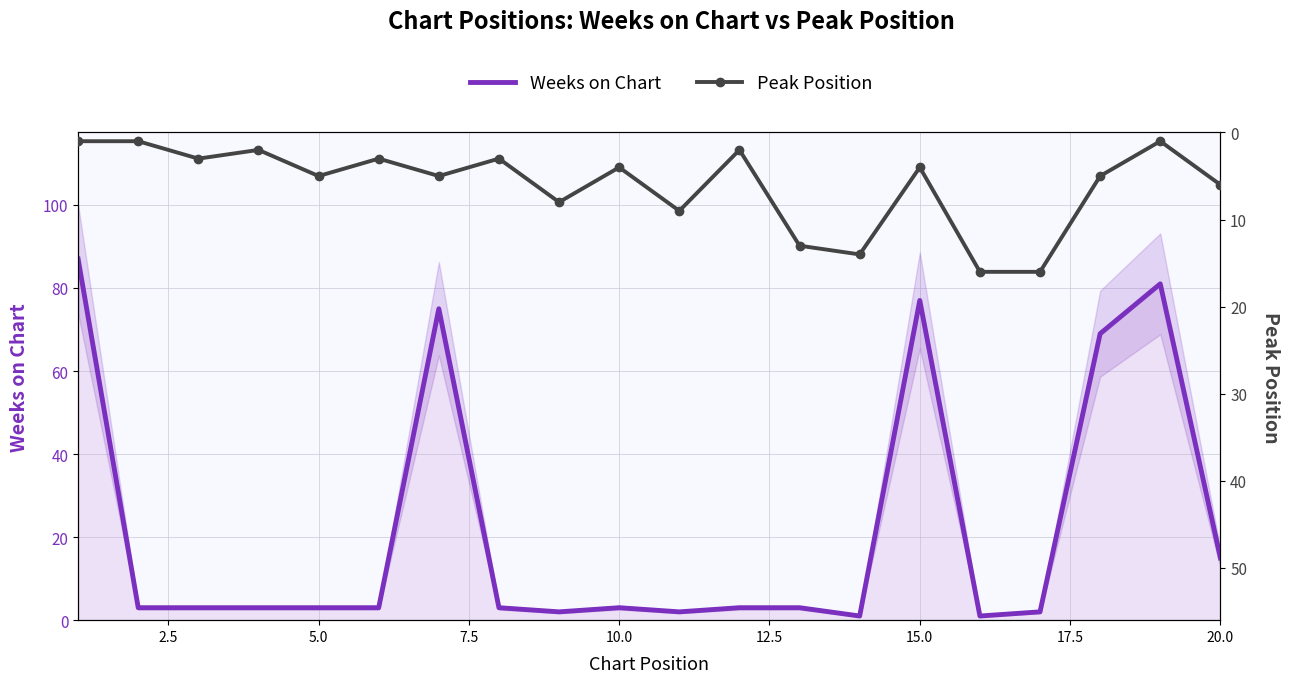

What is the lowest value of the Peak Position series?

1